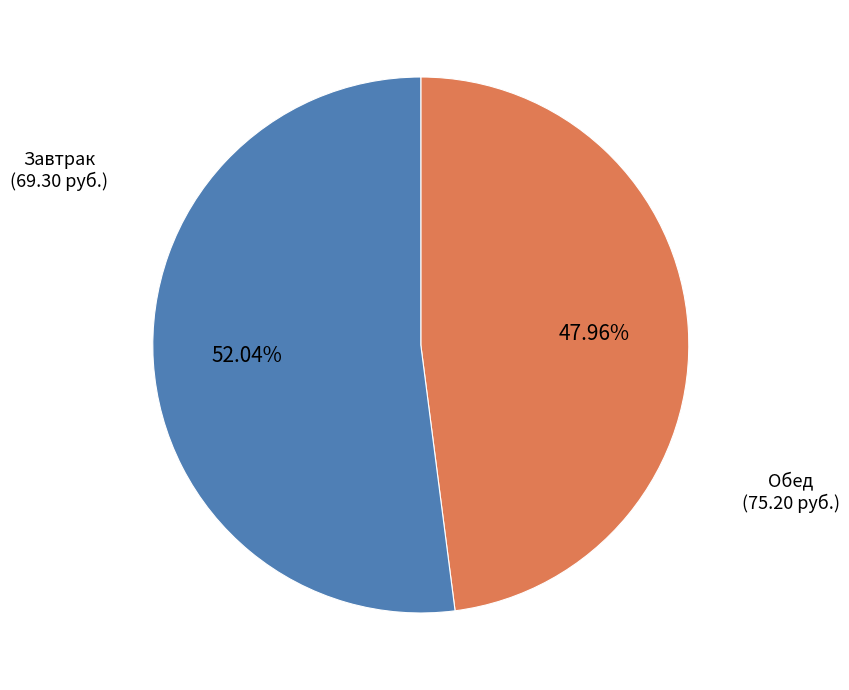

Is there any slice that represents more than half of the pie?

Yes